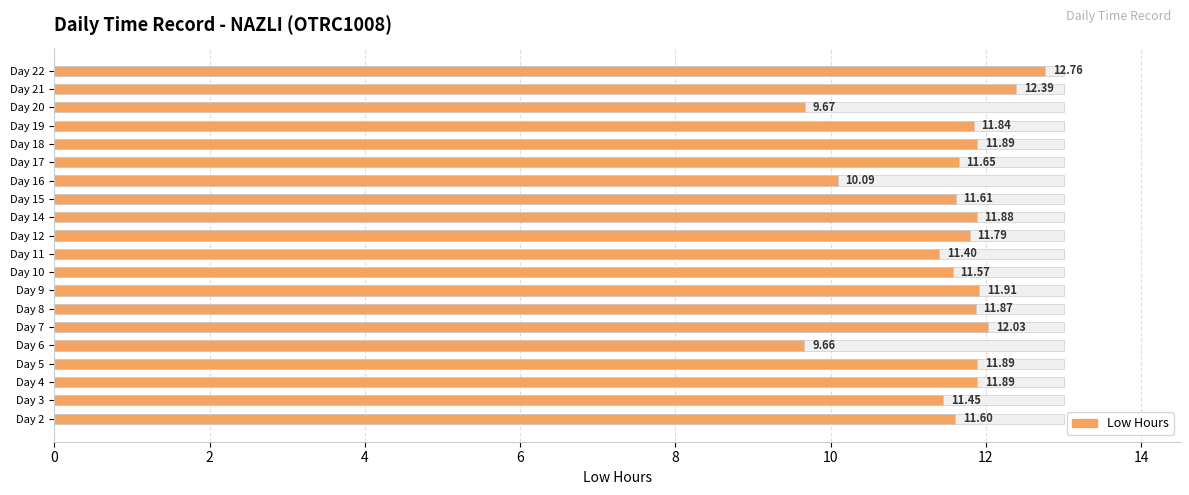

What is the average value?

11.5